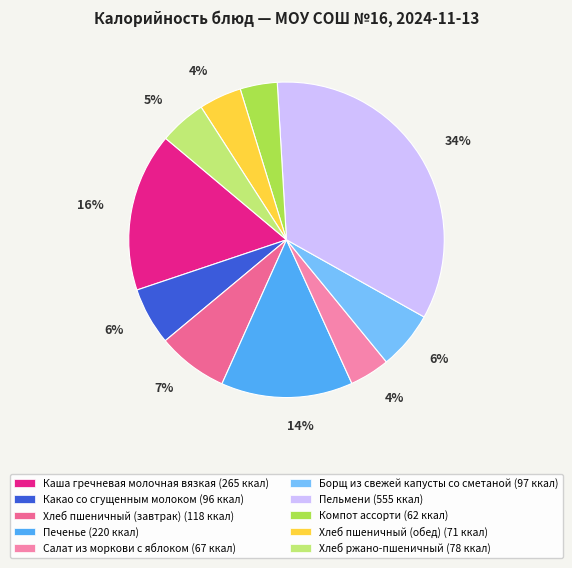

To the nearest percent, what is the difference between the Пельмени and Хлеб ржано-пшеничный slice percentages?

29%